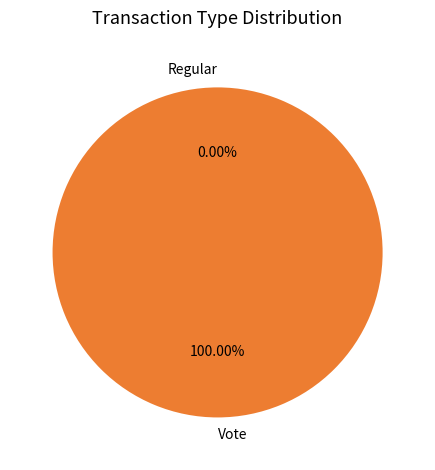

What is the largest slice in the pie chart?

Vote